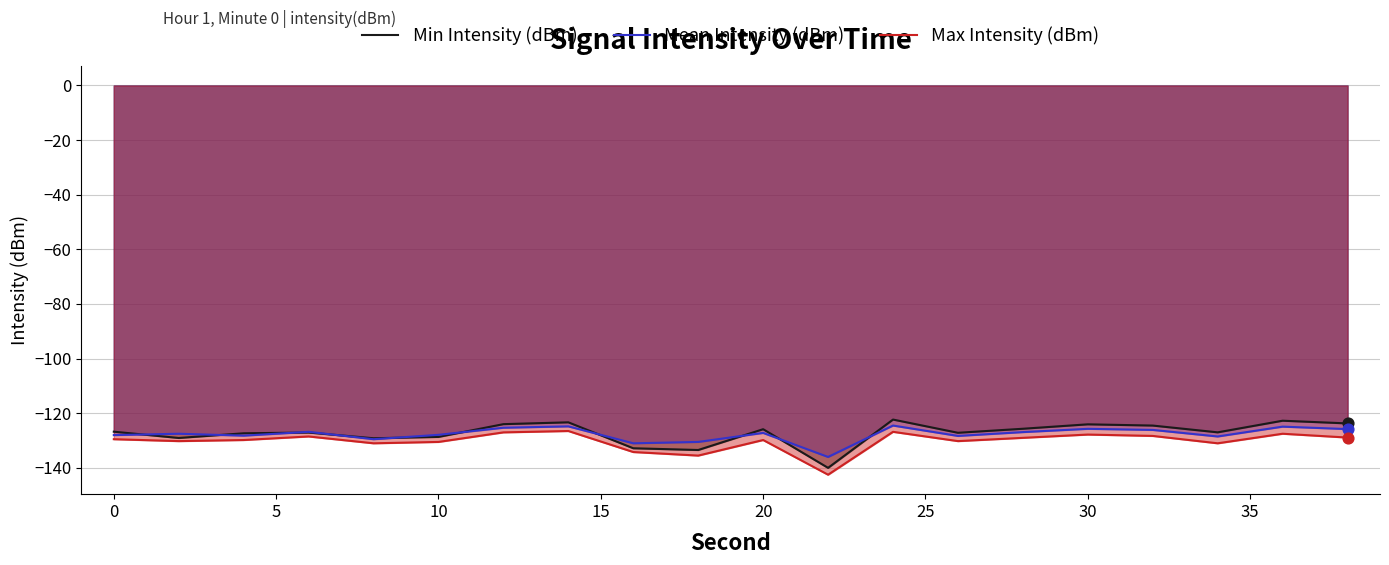

At how many categories does at least one series exceed -135?

19